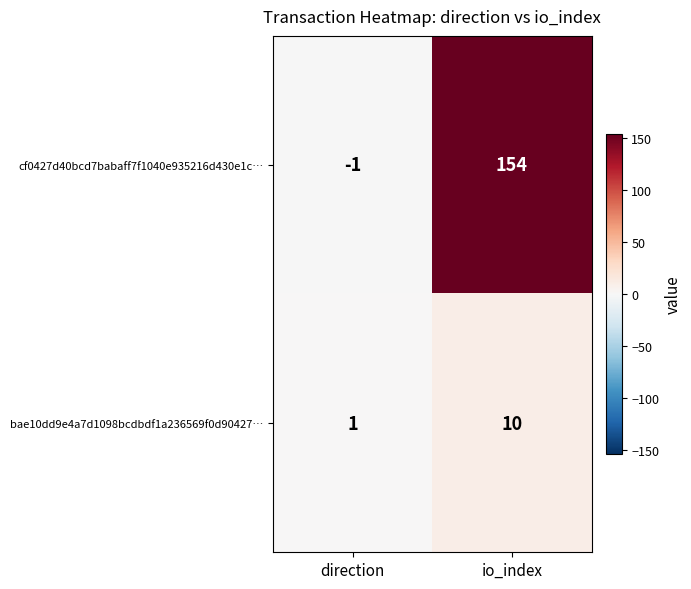

Where is cf0427d40bcd7babaff7f1040e935216d430e1c… nearest to the value 76?

direction